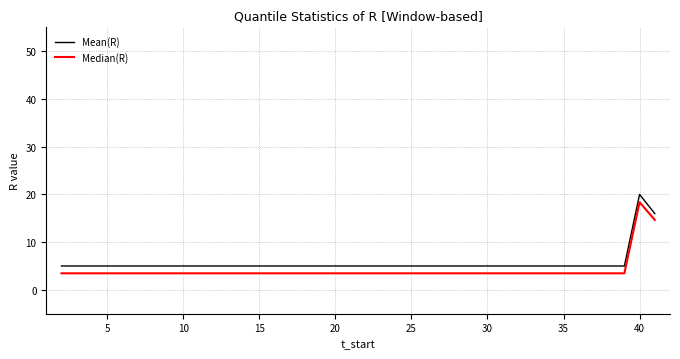

Reading right to left, what are all the values shown in this chart?

Mean(R): 16.0	20.0	5.0	5.0	5.0	5.0	5.0	5.0	5.0	5.0	5.0	5.0	5.0	5.0	5.0	5.0	5.0	5.0	5.0	5.0	5.0	5.0	5.0	5.0	5.0	5.0	5.0	5.0	5.0	5.0	5.0	5.0	5.0	5.0	5.0	5.0	5.0	5.0	5.0	5.0
Median(R): 14.7	18.4	3.5	3.5	3.5	3.5	3.5	3.5	3.5	3.5	3.5	3.5	3.5	3.5	3.5	3.5	3.5	3.5	3.5	3.5	3.5	3.5	3.5	3.5	3.5	3.5	3.5	3.5	3.5	3.5	3.5	3.5	3.5	3.5	3.5	3.5	3.5	3.5	3.5	3.5